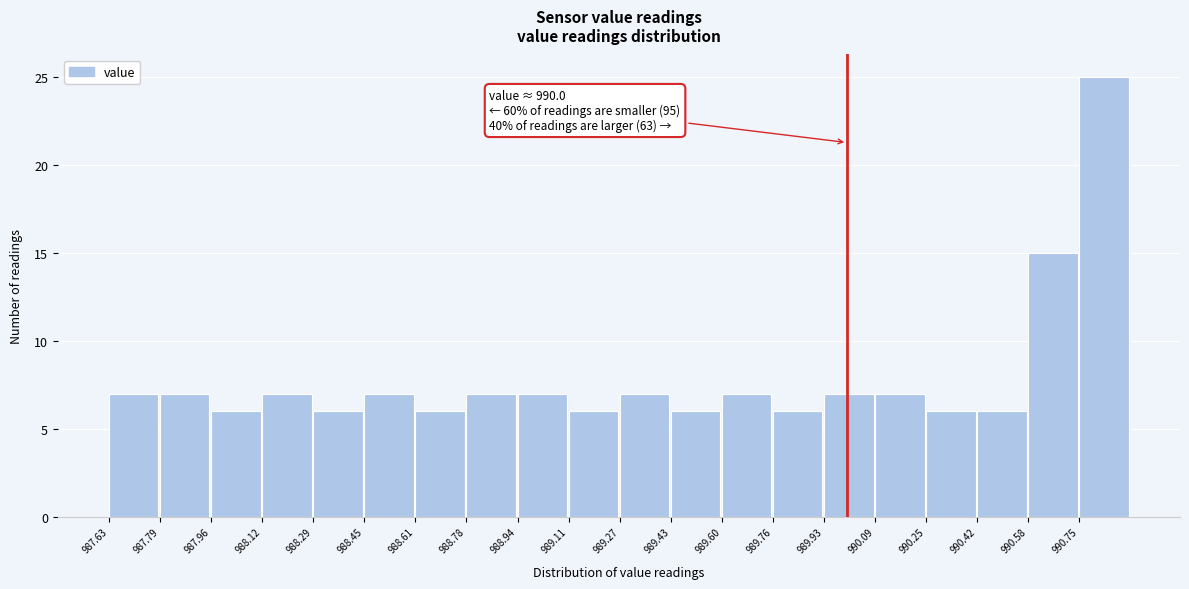

Which range on the x-axis has the tallest bar?

990.746 to 990.910